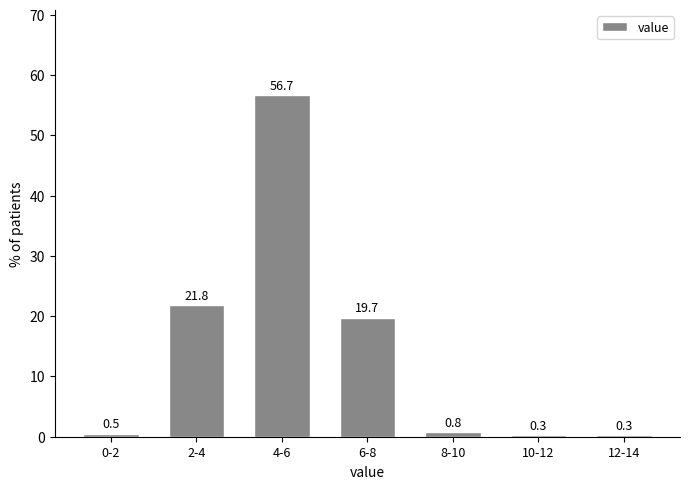

Reading right to left, extract all data points from this chart.

0.3	0.3	0.8	19.7	56.7	21.8	0.5